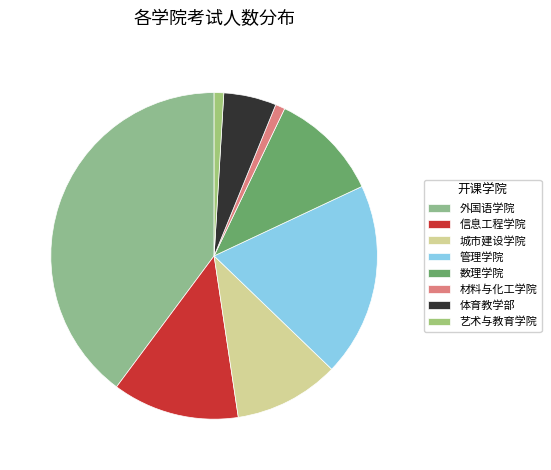

Approximately how many times larger is the value at 艺术与教育学院 compared to 体育教学部?

0.2